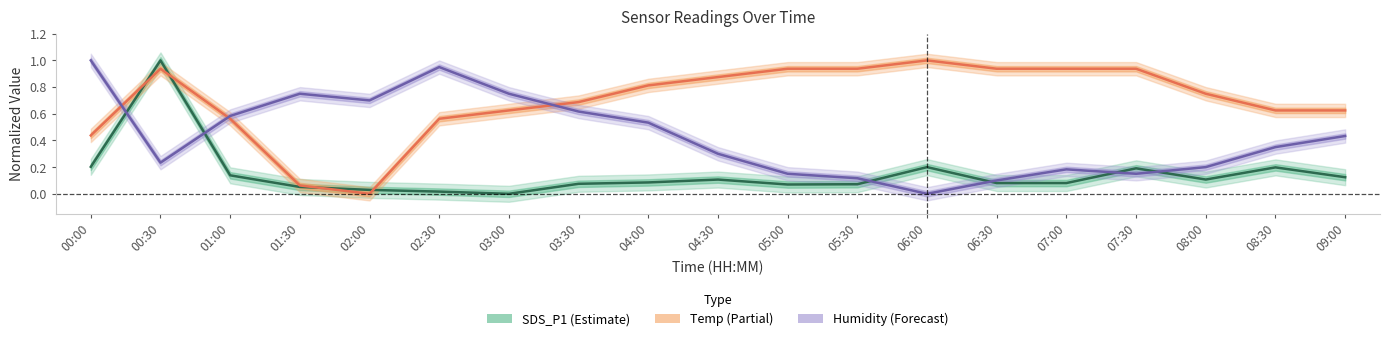

True or false: Temp and Humidity intersect in this chart.

True